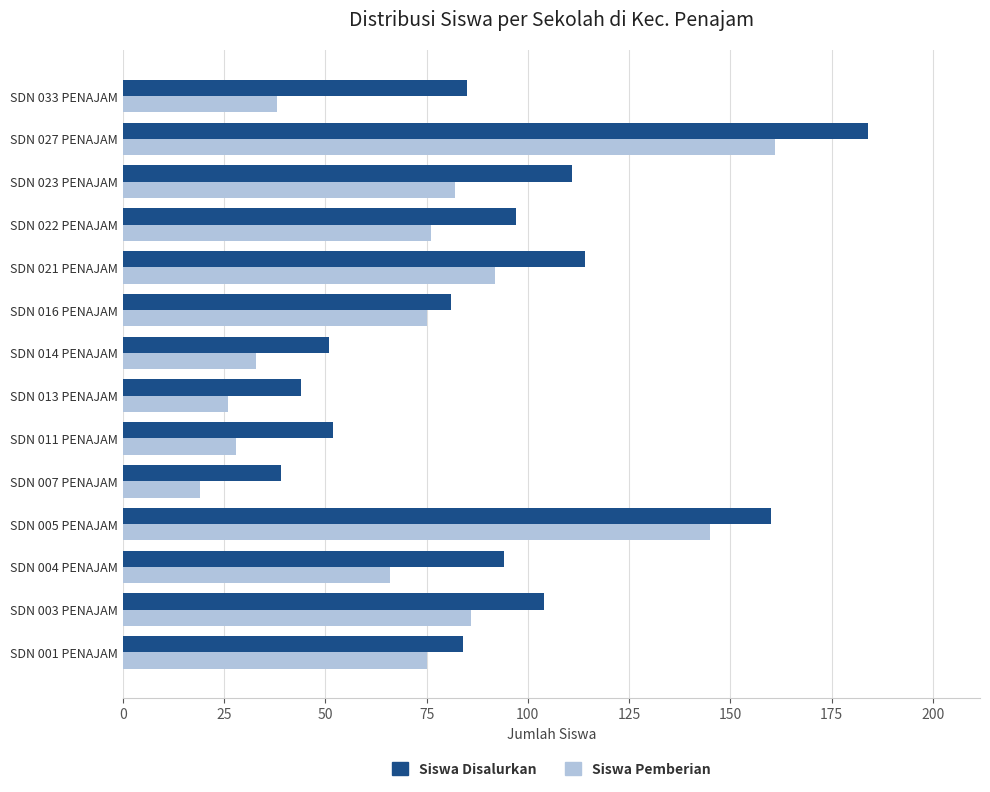

What is the approximate value of Siswa Disalurkan at SDN 001 PENAJAM, to the nearest 5?

85